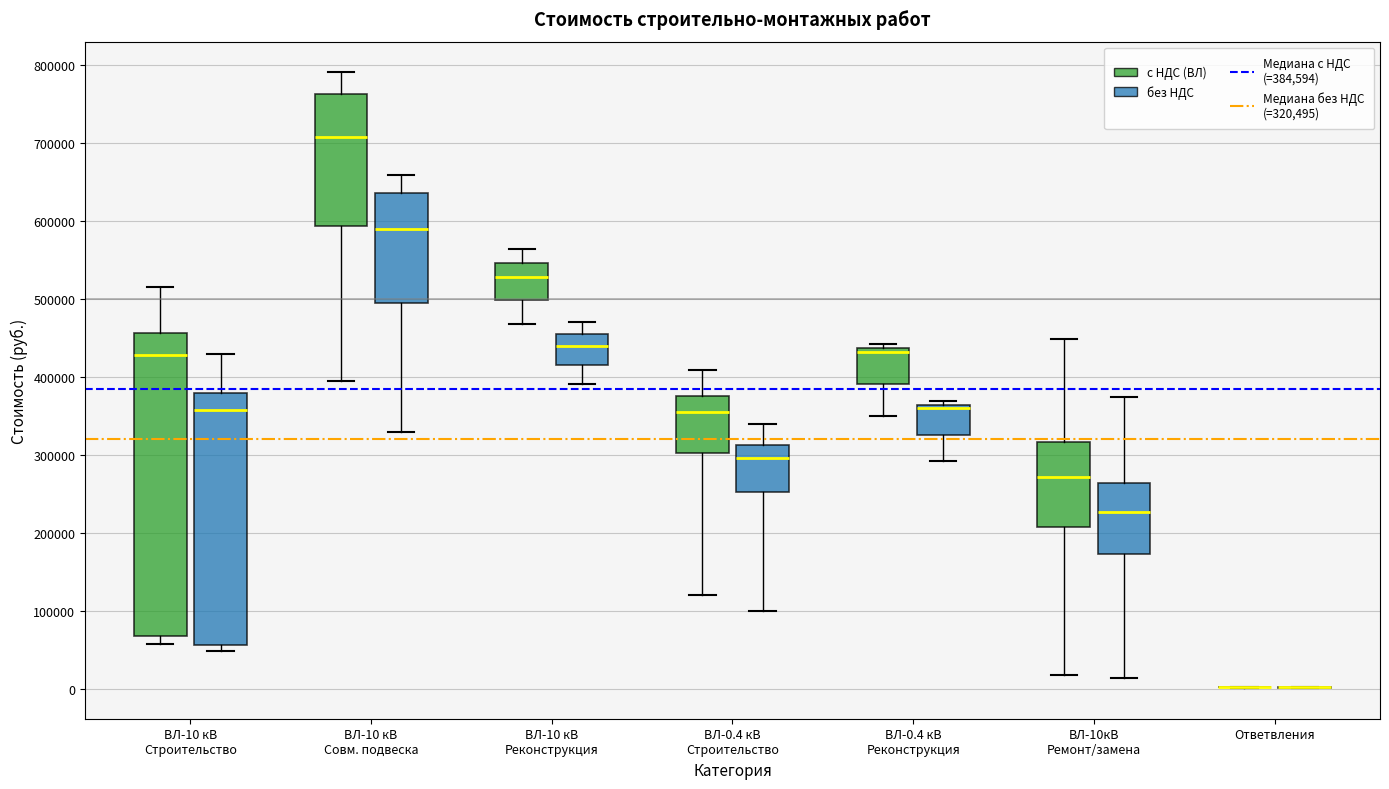

Reading left to right, read every box against the y-axis: the position of its median line, the range the box covers, and the ends of its whiskers. The values are not printed on the chart, so give them approximately, as read against the axis.

ВЛ-10 кВ Строительство (с НДС (ВЛ)): median 430000, box 70000 to 460000, whiskers 60000 to 520000
ВЛ-10 кВ Строительство (без НДС): median 360000, box 60000 to 380000, whiskers 50000 to 430000
ВЛ-10 кВ Совм. подвеска (с НДС (ВЛ)): median 710000, box 590000 to 760000, whiskers 390000 to 790000
ВЛ-10 кВ Совм. подвеска (без НДС): median 590000, box 490000 to 640000, whiskers 330000 to 660000
ВЛ-10 кВ Реконструкция (с НДС (ВЛ)): median 530000, box 500000 to 550000, whiskers 470000 to 560000
ВЛ-10 кВ Реконструкция (без НДС): median 440000, box 420000 to 460000, whiskers 390000 to 470000
ВЛ-0.4 кВ Строительство (с НДС (ВЛ)): median 350000, box 300000 to 370000, whiskers 120000 to 410000
ВЛ-0.4 кВ Строительство (без НДС): median 300000, box 250000 to 310000, whiskers 100000 to 340000
ВЛ-0.4 кВ Реконструкция (с НДС (ВЛ)): median 430000, box 390000 to 440000, whiskers 350000 to 440000 (just above the box's upper edge)
ВЛ-0.4 кВ Реконструкция (без НДС): median 360000 (just below the box's upper edge), box 330000 to 360000, whiskers 290000 to 370000
ВЛ-10кВ Ремонт/замена (с НДС (ВЛ)): median 270000, box 210000 to 320000, whiskers 20000 to 450000
ВЛ-10кВ Ремонт/замена (без НДС): median 230000, box 170000 to 260000, whiskers 10000 to 370000
Ответвления (с НДС (ВЛ)): box collapsed to a line at 0, whiskers 0 to 0
Ответвления (без НДС): box collapsed to a line at 0, whiskers 0 to 0